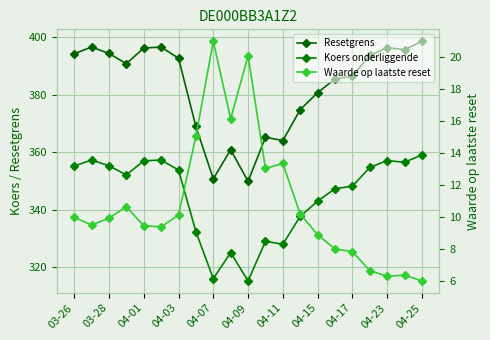

What is the difference between the maximum and minimum values in the Koers onderliggende series?

43.9